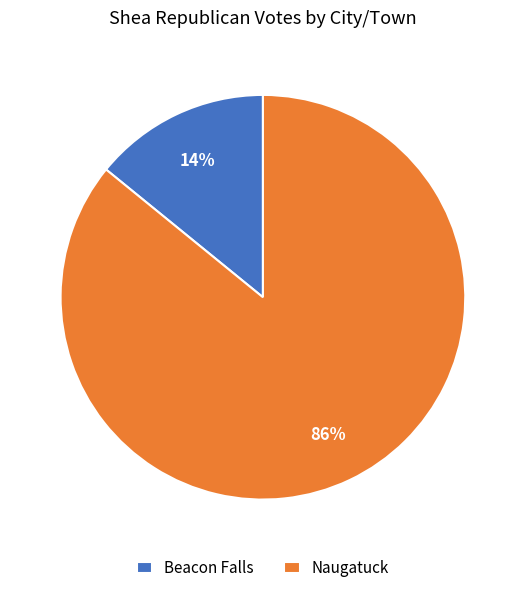

Which slice represents more than half of the pie?

Naugatuck